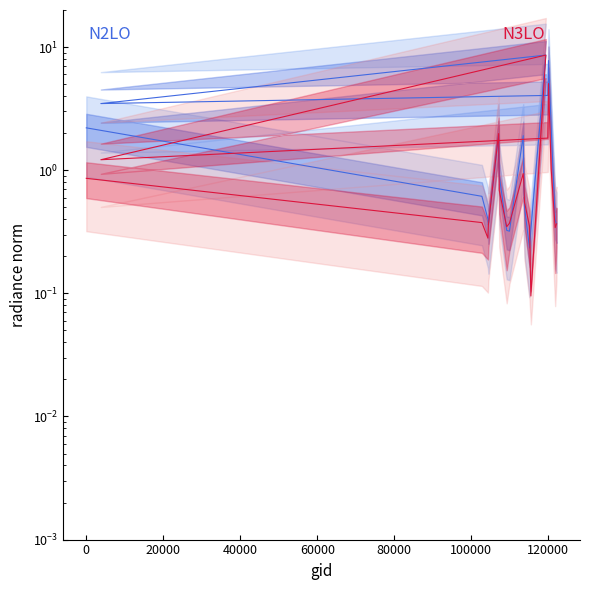

What is the value of the N2LO mid point at the 9th from the left?

1.9